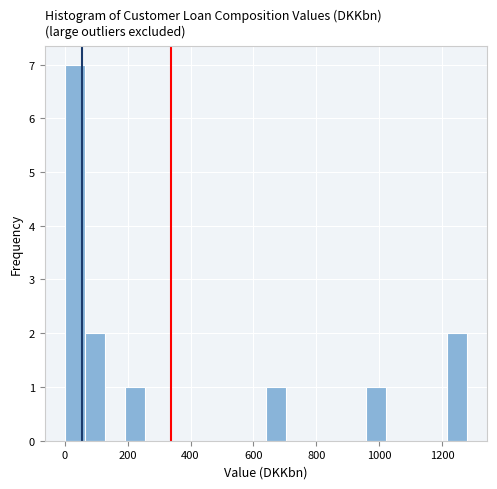

Read against the x-axis, roughly where is the centre of the tallest bar?

40